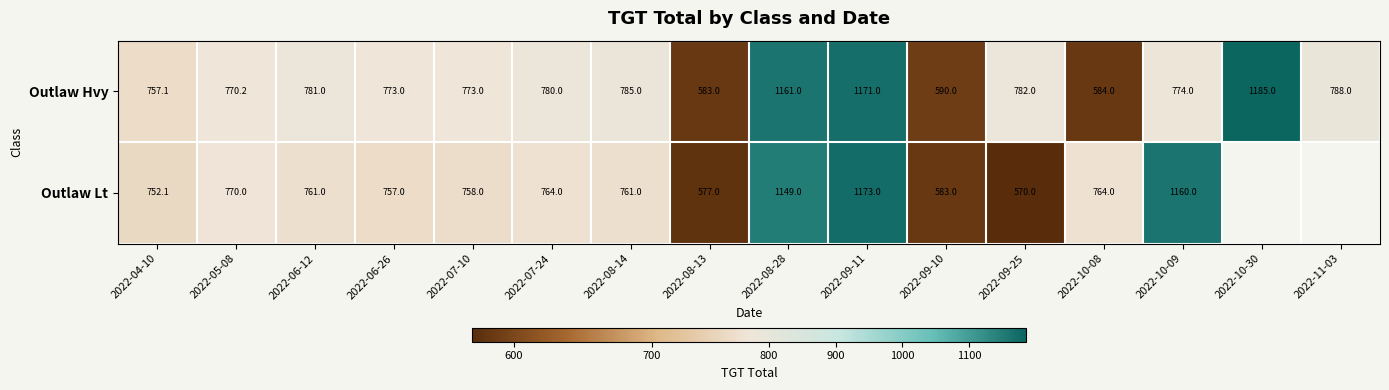

Is it true that Outlaw Lt equals 386.9 at 2022-06-12?

False